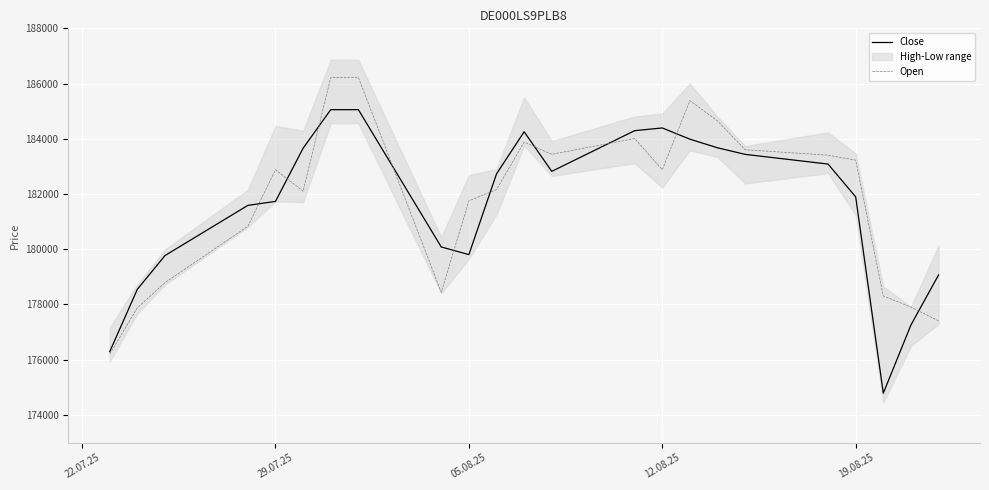

Where is the first local maximum for Open?

29.07.25